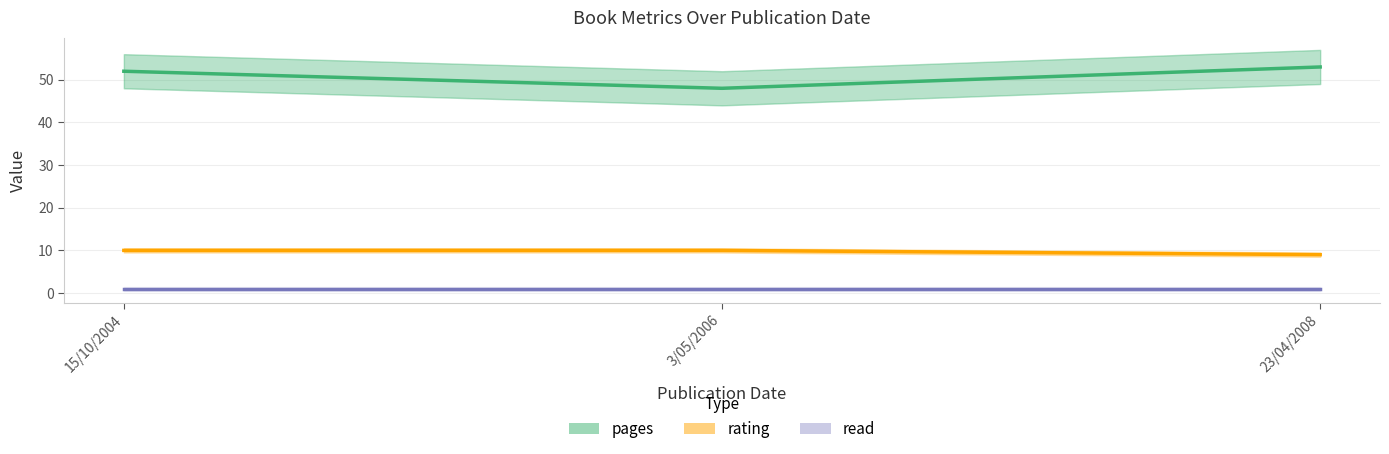

How many lines are shown in the chart?

3